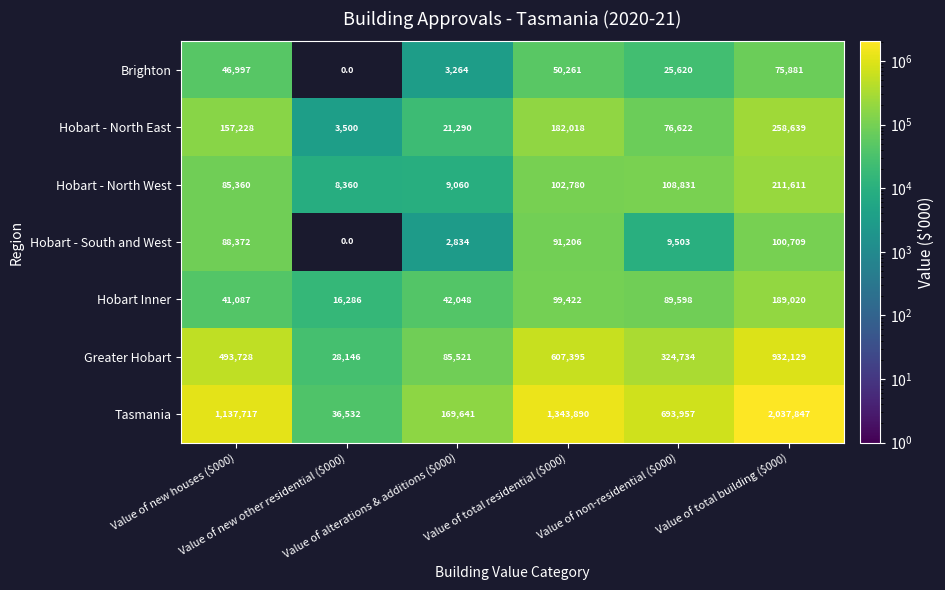

At how many categories does at least one series exceed 385785?

4